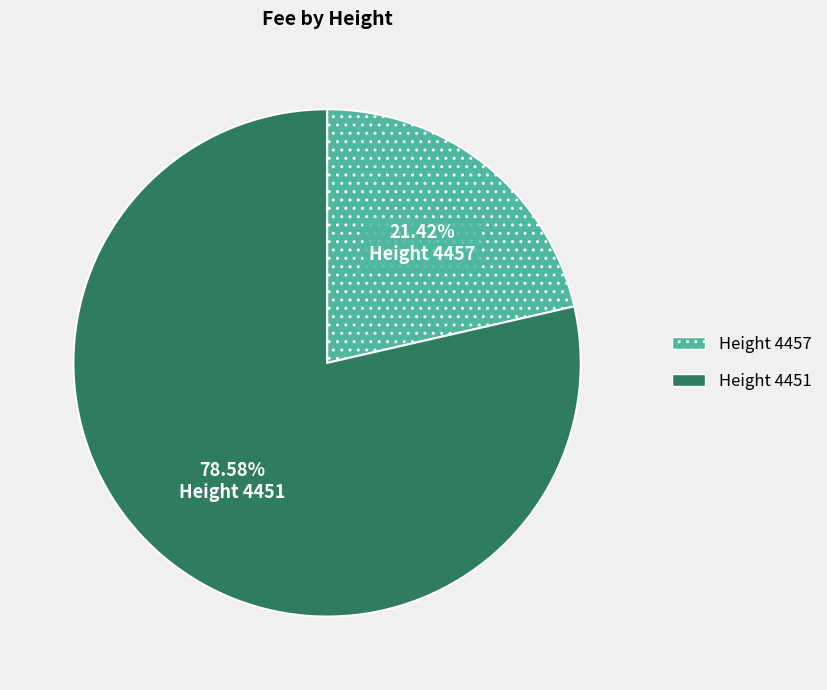

Is there any slice that represents more than half of the pie?

Yes